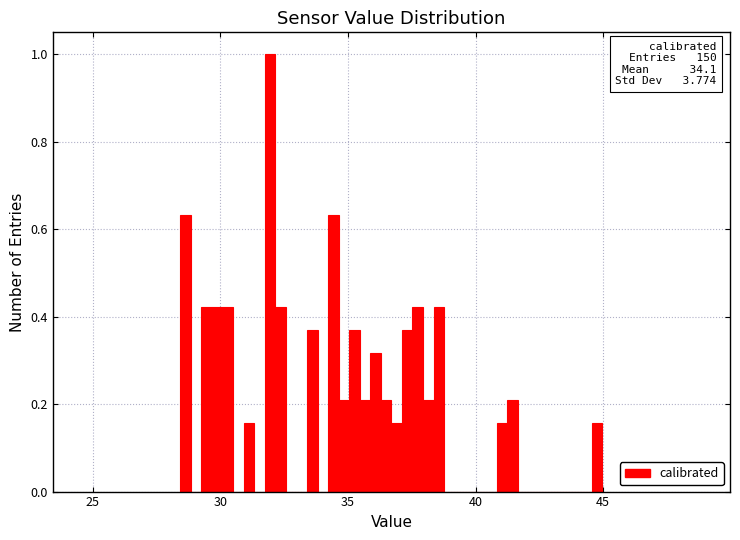

Read against the x-axis, roughly where is the centre of the tallest bar?

32.0